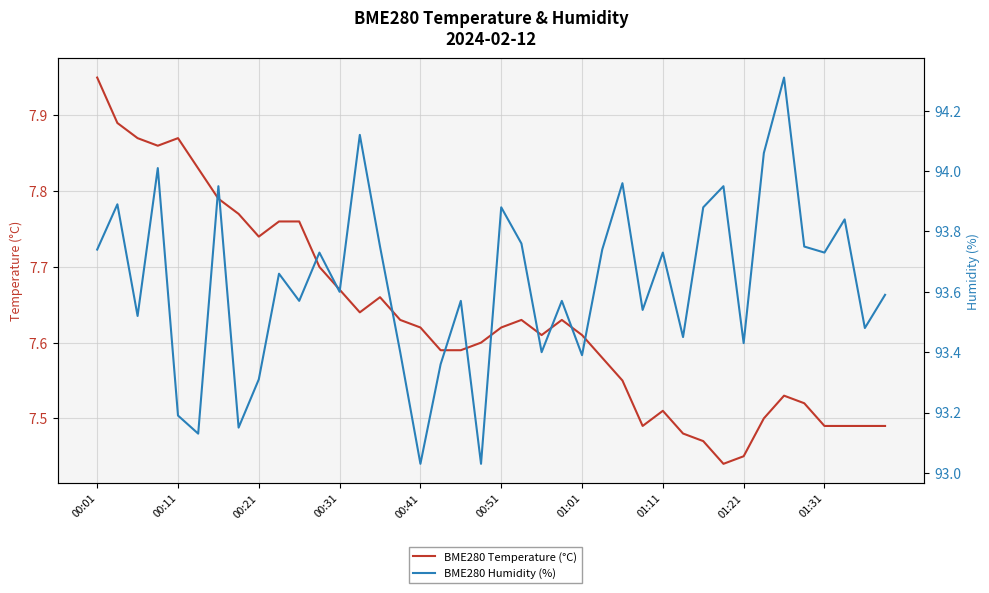

How many lines are shown in the chart?

2